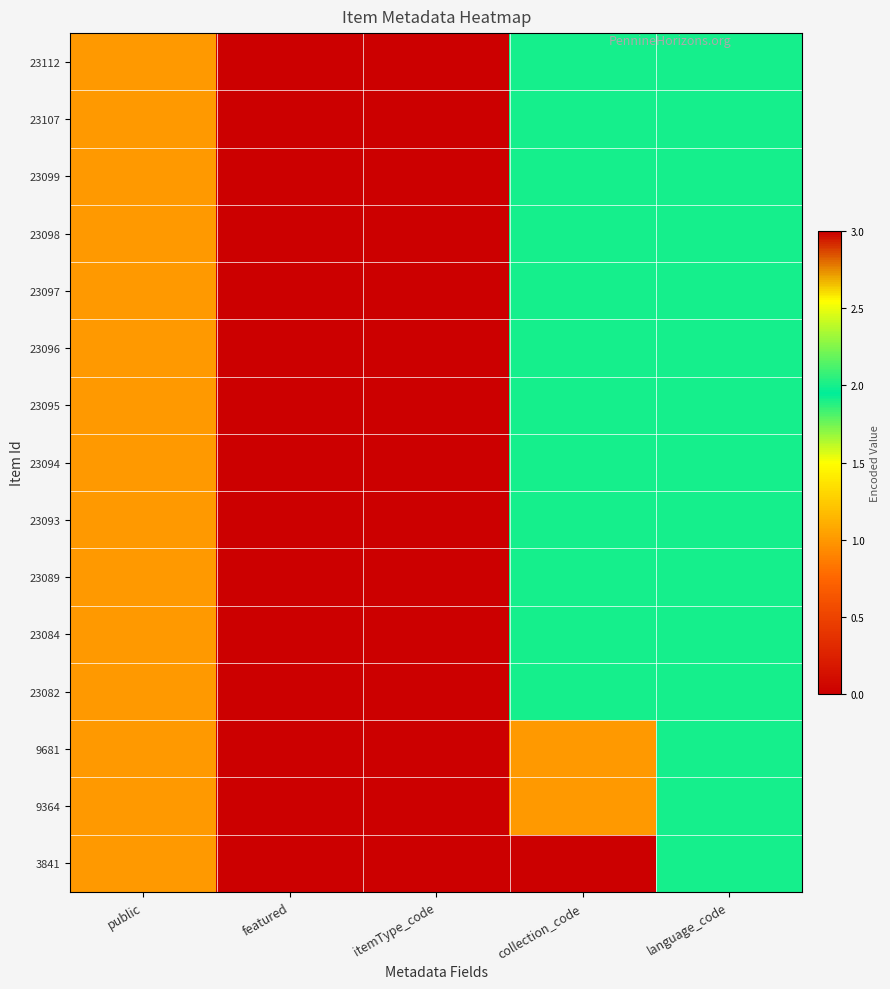

Reading left to right, list all the values displayed in this chart.

23112: public=1	featured=0	itemType_code=3	collection_code=2	language_code=2
23107: public=1	featured=0	itemType_code=3	collection_code=2	language_code=2
23099: public=1	featured=0	itemType_code=3	collection_code=2	language_code=2
23098: public=1	featured=0	itemType_code=3	collection_code=2	language_code=2
23097: public=1	featured=0	itemType_code=3	collection_code=2	language_code=2
23096: public=1	featured=0	itemType_code=3	collection_code=2	language_code=2
23095: public=1	featured=0	itemType_code=3	collection_code=2	language_code=2
23094: public=1	featured=0	itemType_code=3	collection_code=2	language_code=2
23093: public=1	featured=0	itemType_code=3	collection_code=2	language_code=2
23089: public=1	featured=0	itemType_code=3	collection_code=2	language_code=2
23084: public=1	featured=0	itemType_code=3	collection_code=2	language_code=2
23082: public=1	featured=0	itemType_code=3	collection_code=2	language_code=2
9681: public=1	featured=0	itemType_code=3	collection_code=1	language_code=2
9364: public=1	featured=0	itemType_code=3	collection_code=1	language_code=2
3841: public=1	featured=0	itemType_code=3	collection_code=0	language_code=2